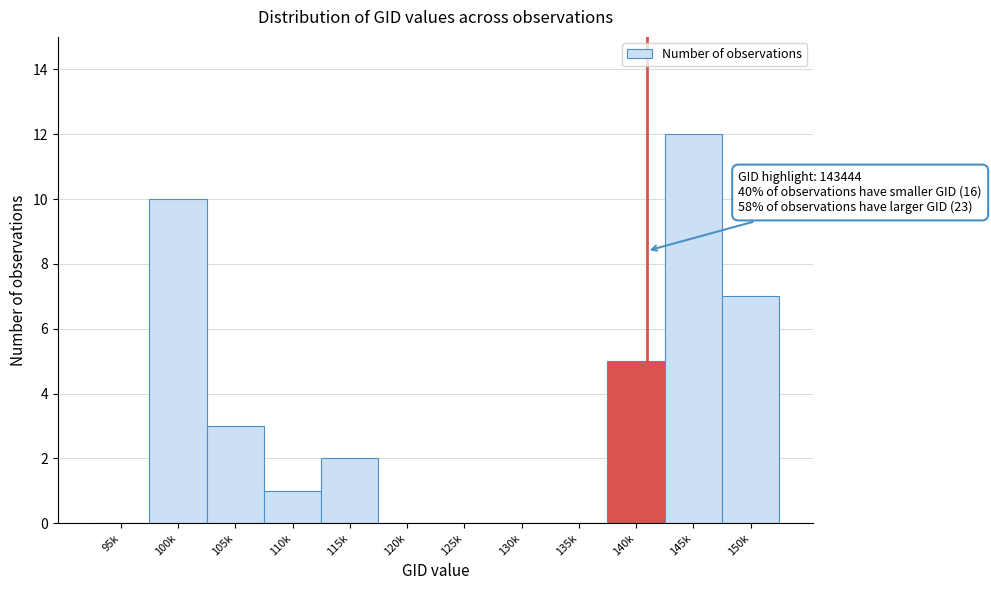

Reading right to left, what are all the values shown in this chart?

150k=7	145k=12	140k=5	135k=0	130k=0	125k=0	120k=0	115k=2	110k=1	105k=3	100k=10	95k=0